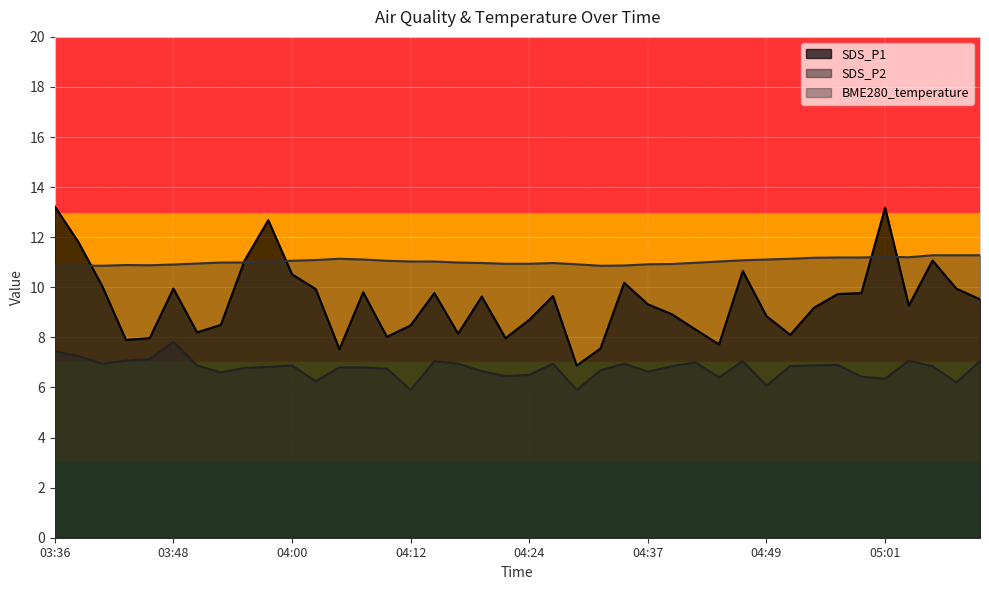

What is the highest value of the SDS_P1 series?

13.2